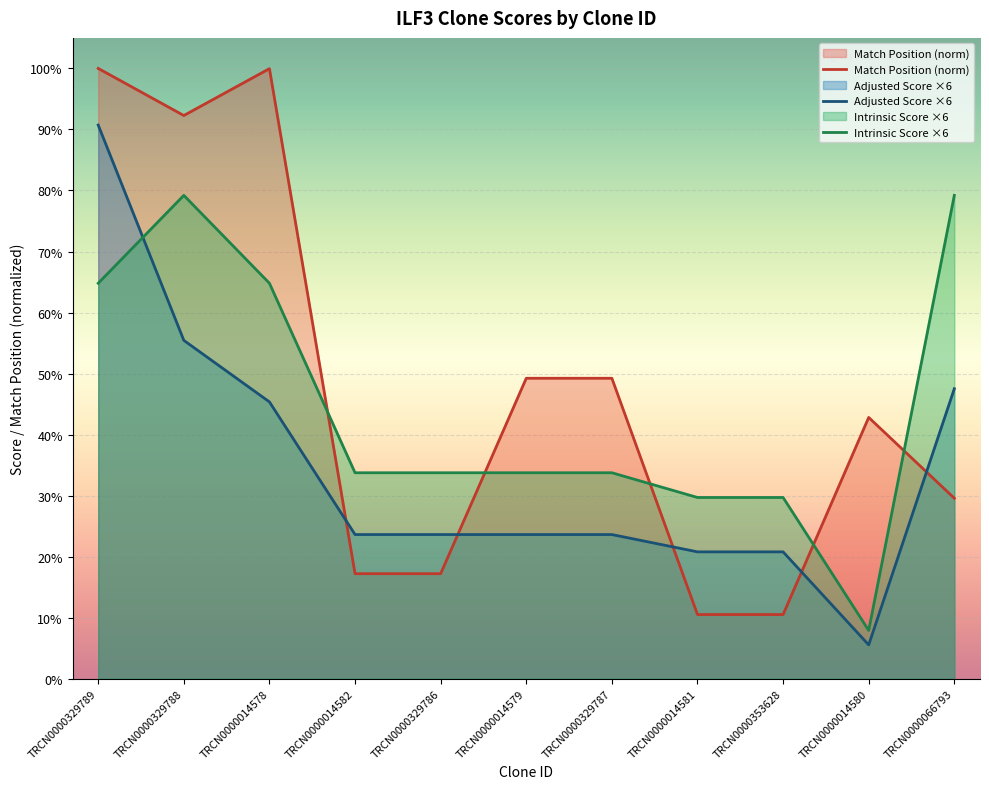

Reading left to right, extract all data points from this chart.

Match Position (norm): 100.0	92.3	100.0	17.2	17.2	49.2	49.2	10.5	10.5	42.8	29.6
Adjusted Score ×6: 90.7	55.4	45.4	23.6	23.6	23.6	23.6	20.8	20.8	5.5	47.5
Intrinsic Score ×6: 64.8	79.2	64.8	33.8	33.8	33.8	33.8	29.7	29.7	7.9	79.2